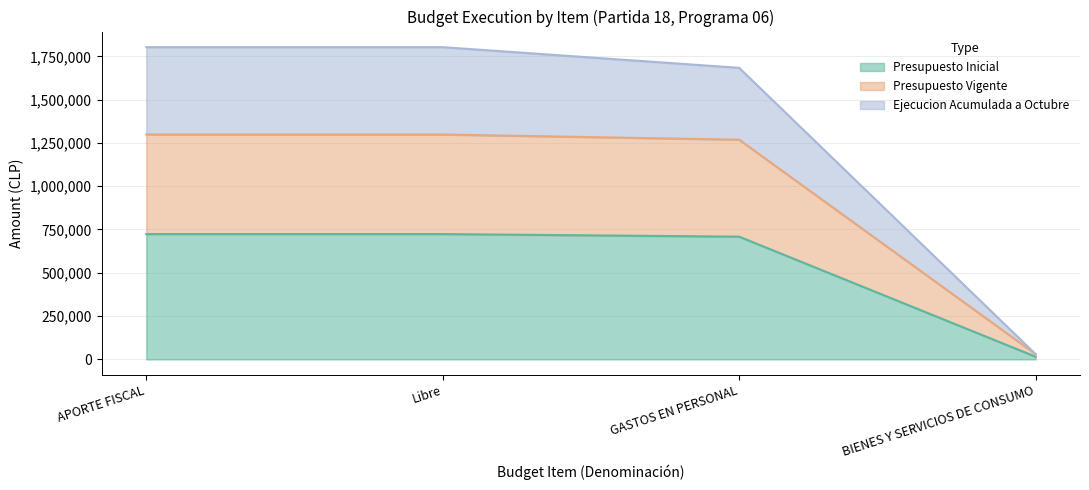

The Ejecucion Acumulada a Octubre series shows 1164021 at APORTE FISCAL. True or false?

False